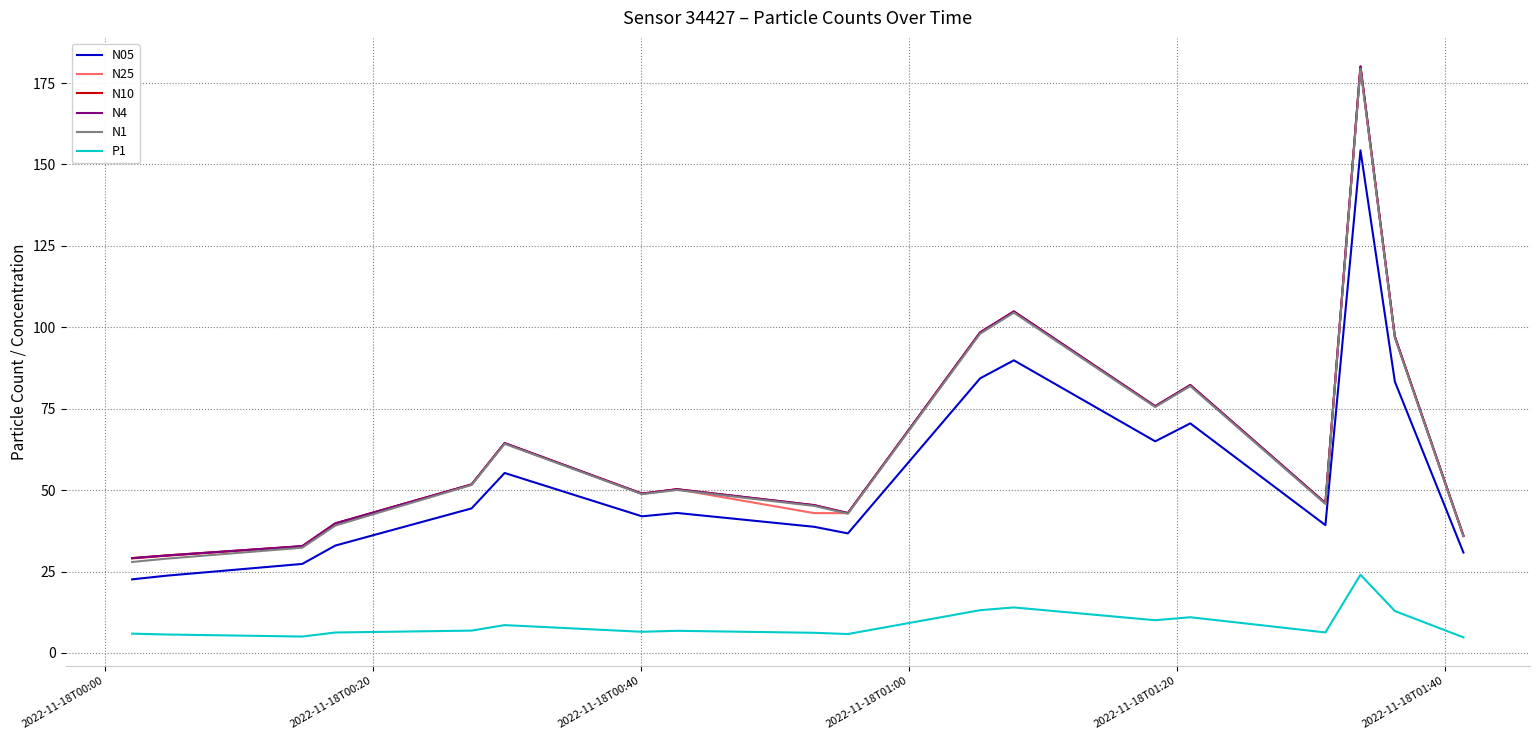

What is the smallest value displayed?

4.8